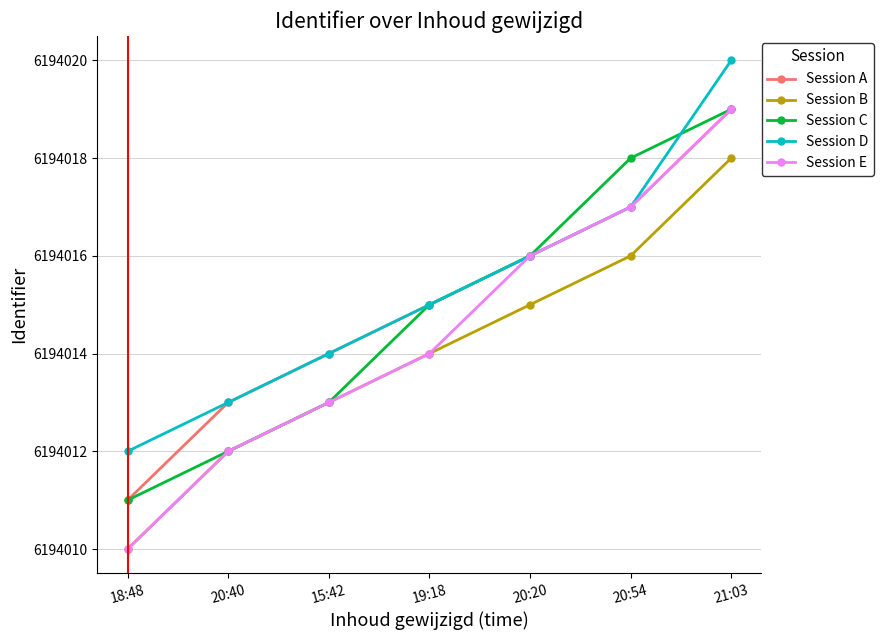

What is the difference between the Session E values at 20:54 and 18:48?

7